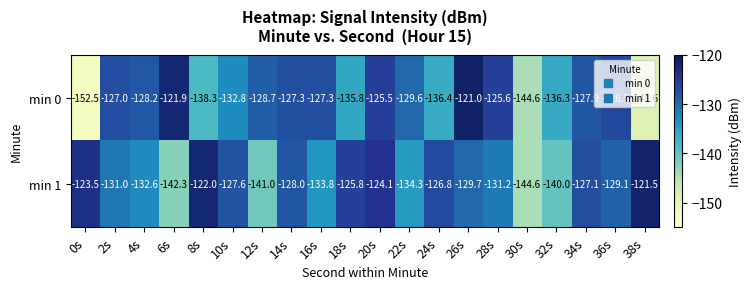

Which series changed the most between 14s and 32s?

min 1